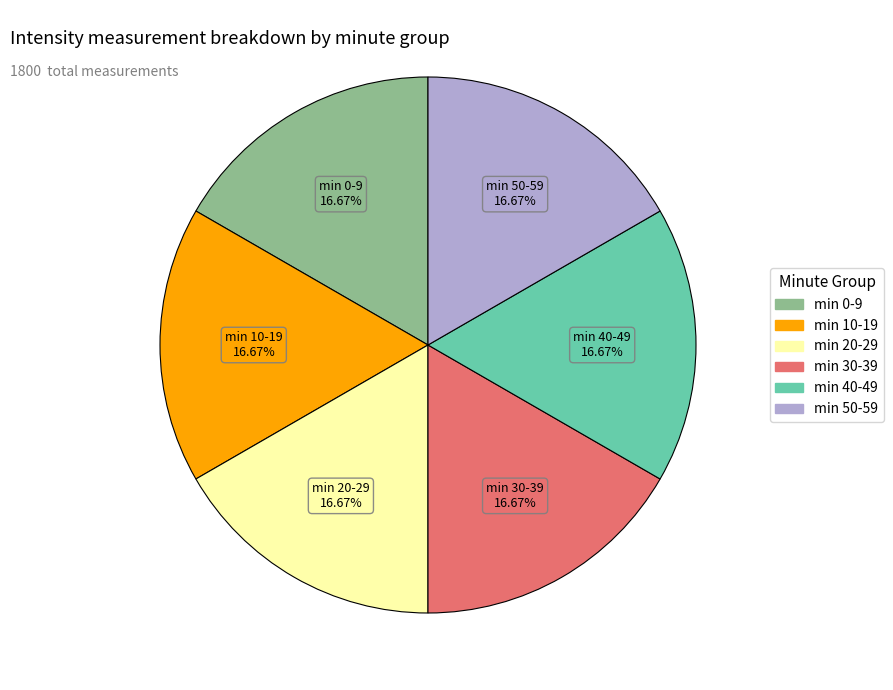

To the nearest percent, what is the difference between the largest and smallest slice percentages?

0%